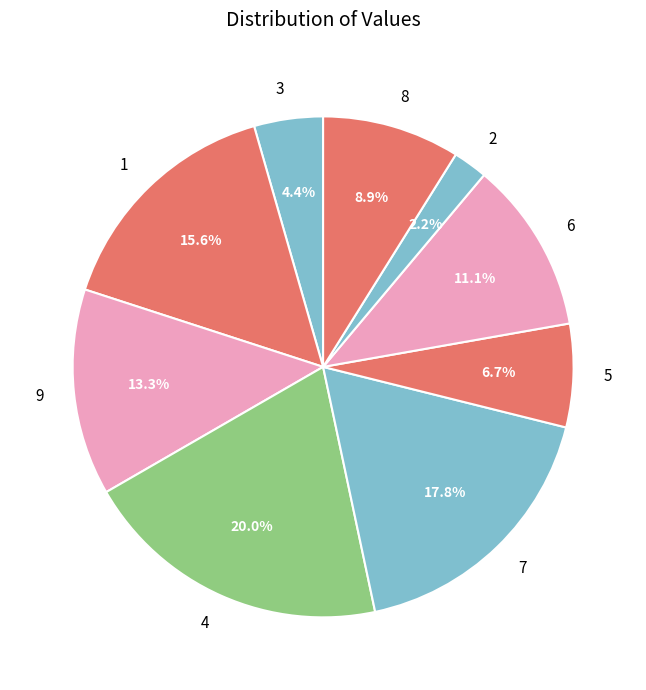

Count the number of slices in the pie.

9